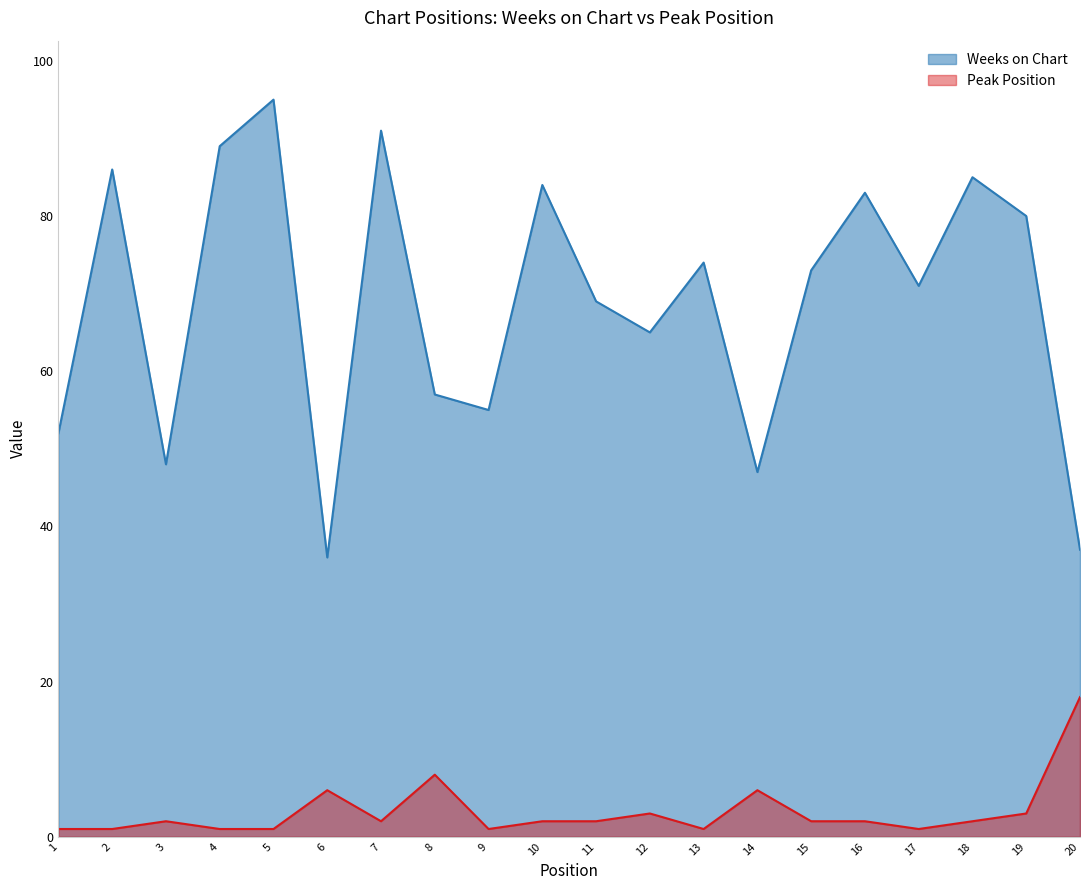

Which series has the largest total across all categories?

Weeks on Chart